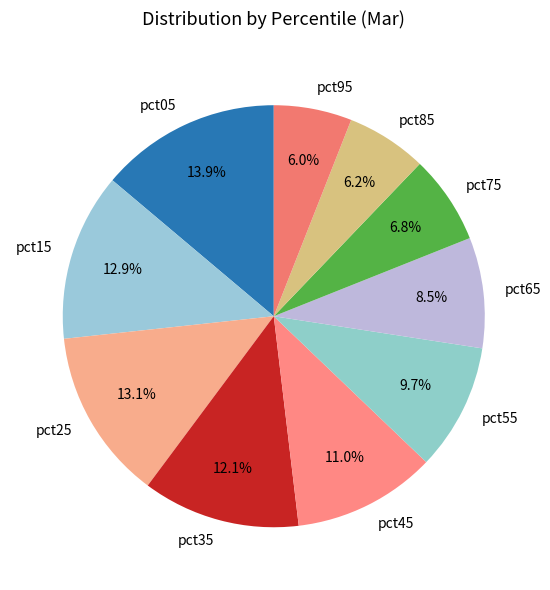

How many slices are in this pie chart?

10